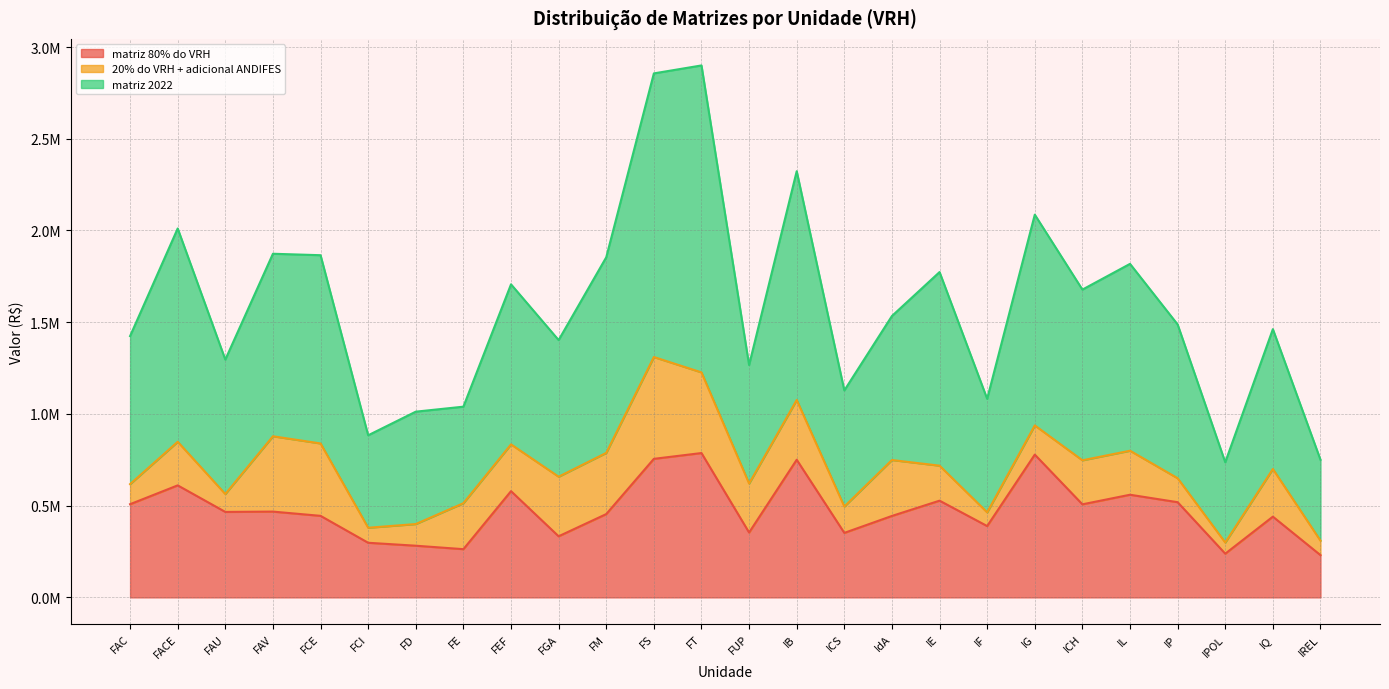

Rank the categories by matriz 2022 value from lowest to highest.

IPOL, IREL, FCI, FD, FE, IF, ICS, FUP, FAU, FGA, FAC, IQ, IP, IdA, ICH, FEF, IE, IL, FM, FCE, FAV, FACE, IG, IB, FS, FT